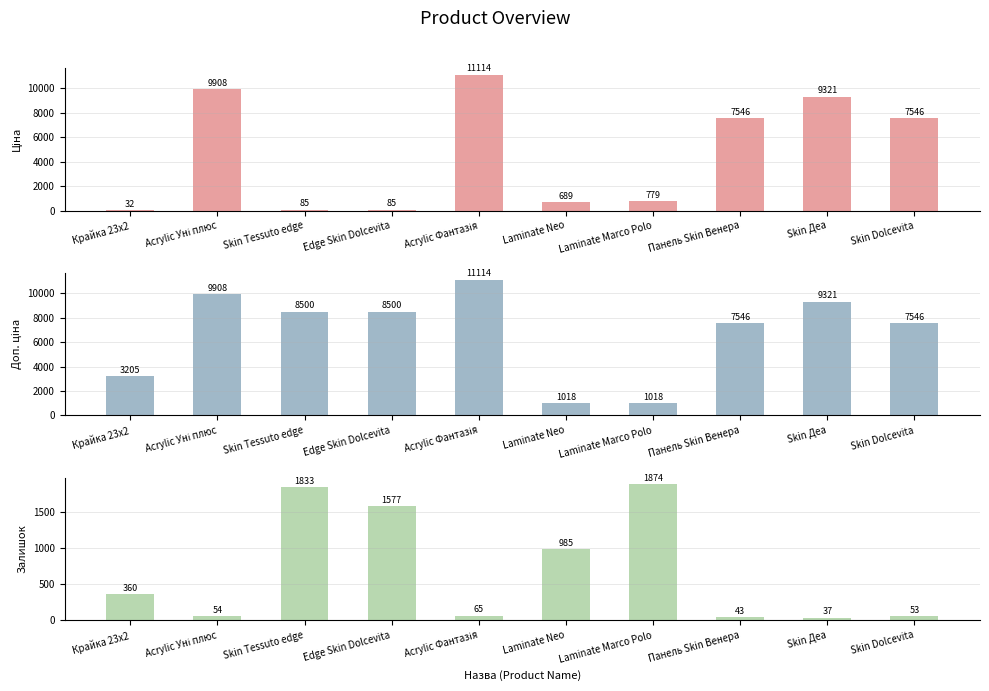

What is the difference between the Залишок values at Панель Skin Венера and Laminate Neo?

942.0